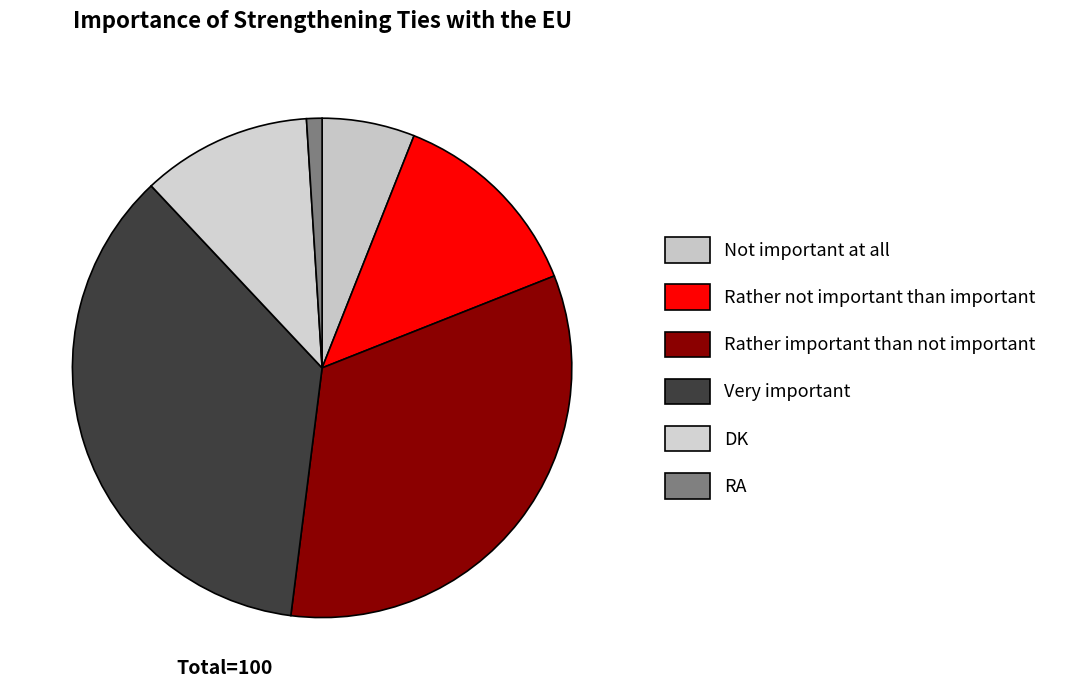

How many segments does this pie chart have?

6